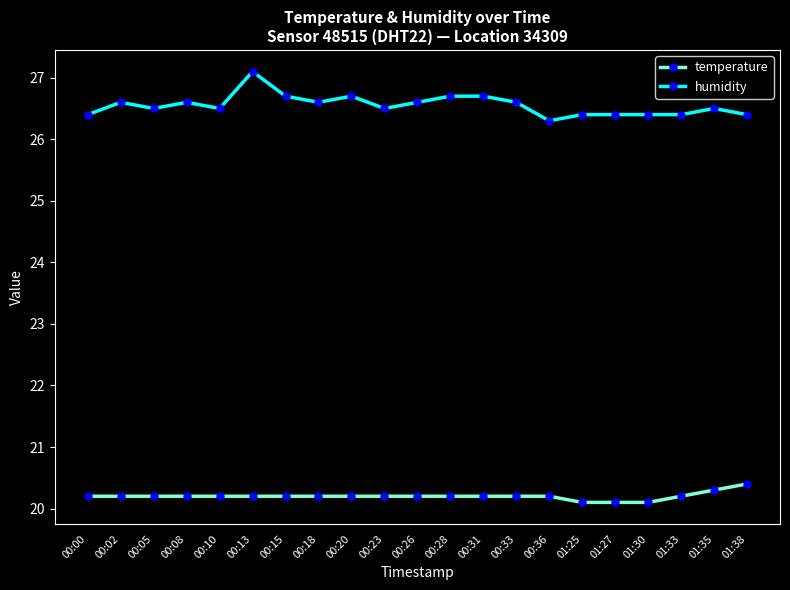

What are all the series names shown in the legend?

temperature, humidity